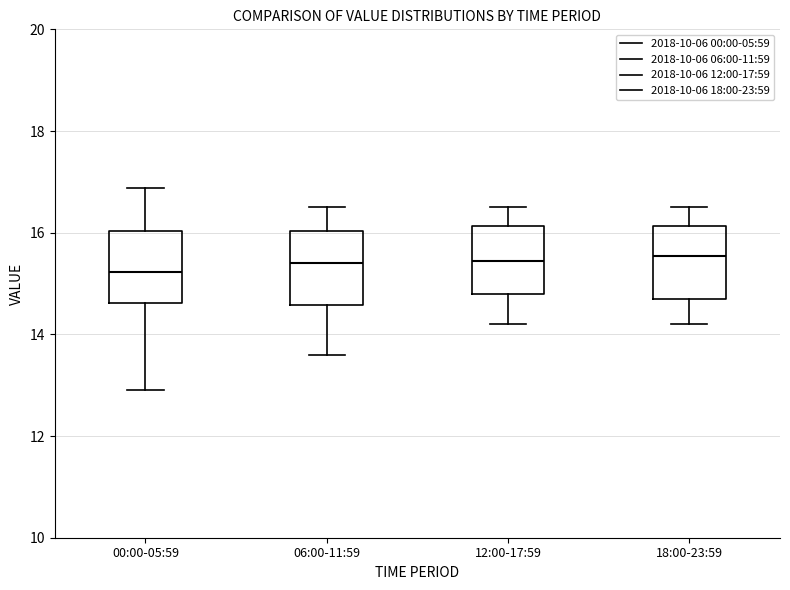

Reading left to right, read every box against the y-axis: the position of its median line, the range the box covers, and the ends of its whiskers. The values are not printed on the chart, so give them approximately, as read against the axis.

00:00-05:59: median 15.2, box 14.6 to 16.0, whiskers 13.0 to 16.8
06:00-11:59: median 15.4, box 14.6 to 16.0, whiskers 13.6 to 16.6
12:00-17:59: median 15.4, box 14.8 to 16.2, whiskers 14.2 to 16.6
18:00-23:59: median 15.6, box 14.8 to 16.2, whiskers 14.2 to 16.6